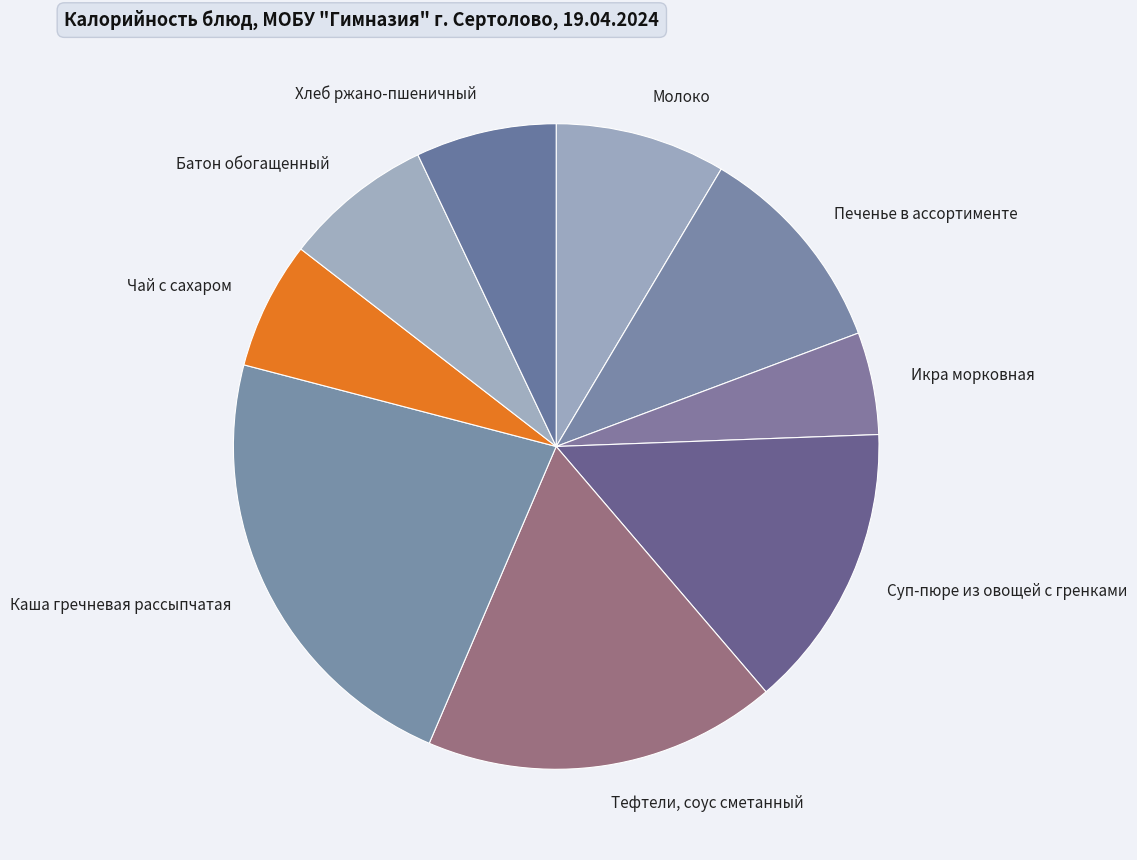

Which slice is the smallest?

Икра морковная